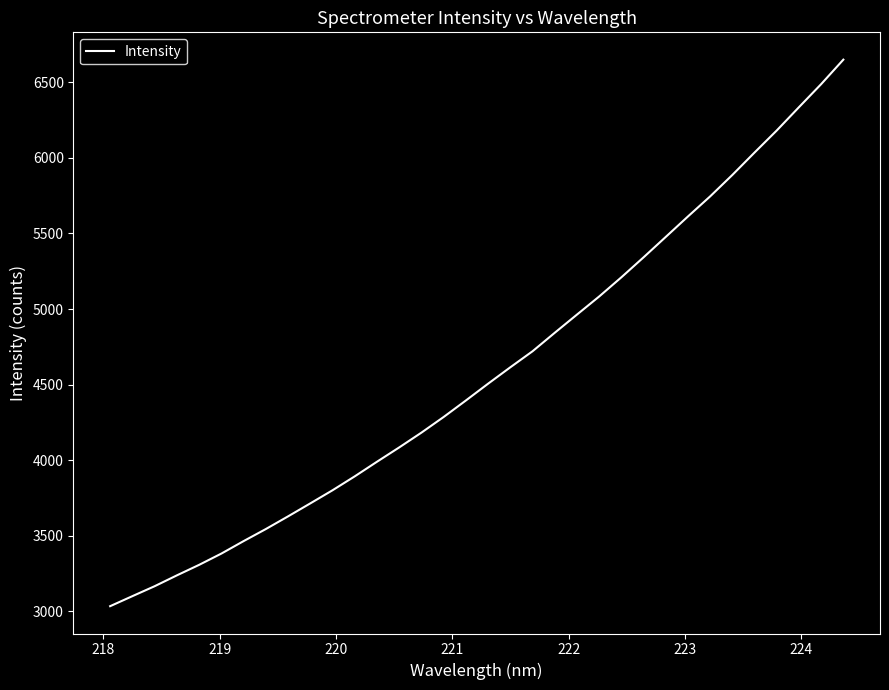

What is the average value?

4585.6